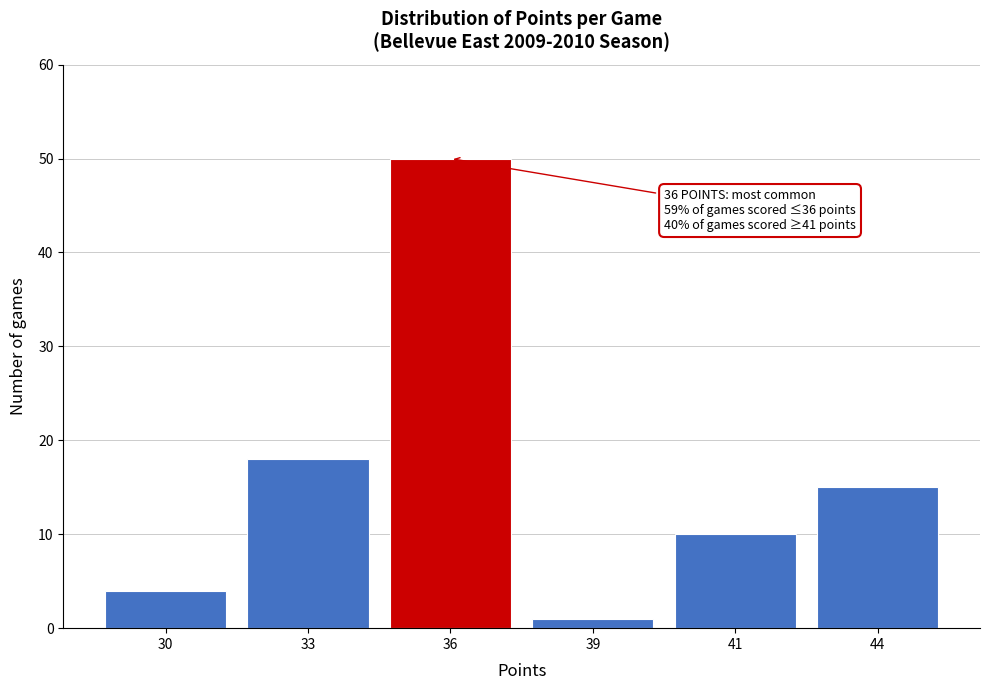

Reading left to right, what are all the values shown in this chart?

30=4	33=18	36=50	39=1	41=10	44=15